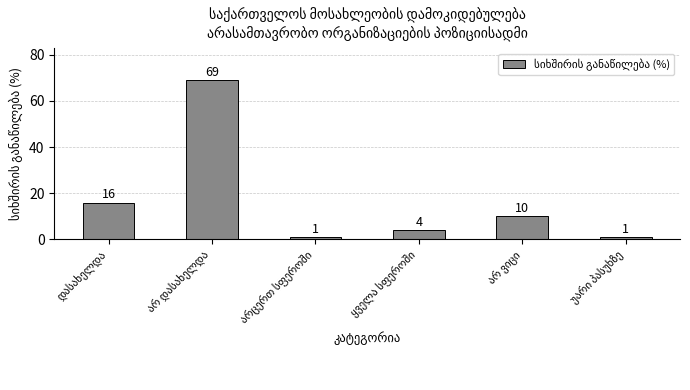

What is the value of the 4th bar from the left?

4